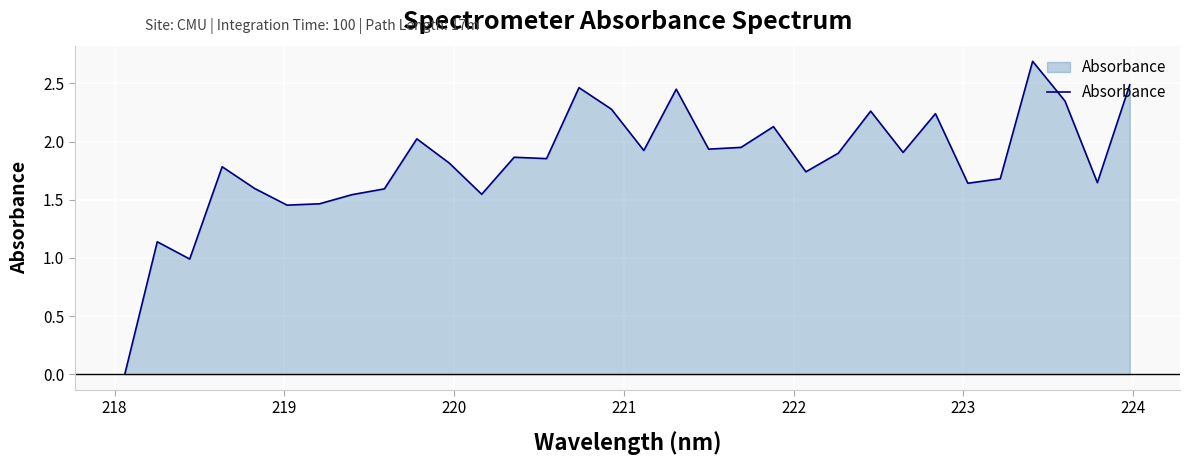

What is the greatest value displayed?

2.7